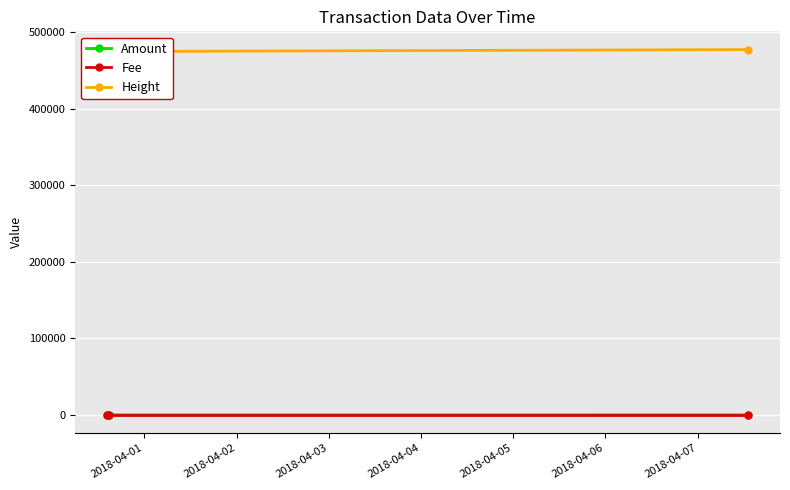

What is the difference between the maximum and minimum values in the Amount series?

20.3